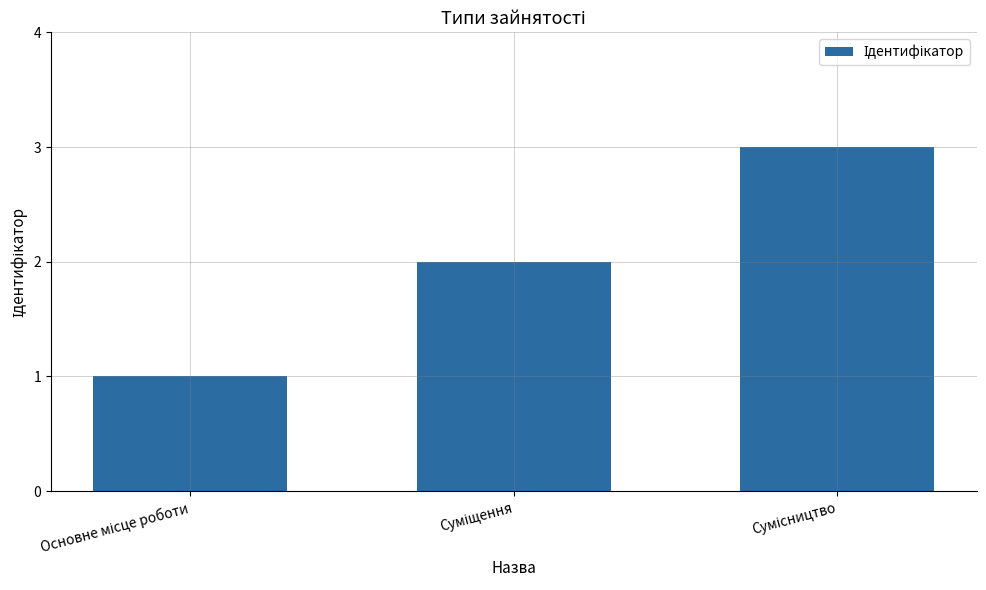

What is the greatest value displayed?

3